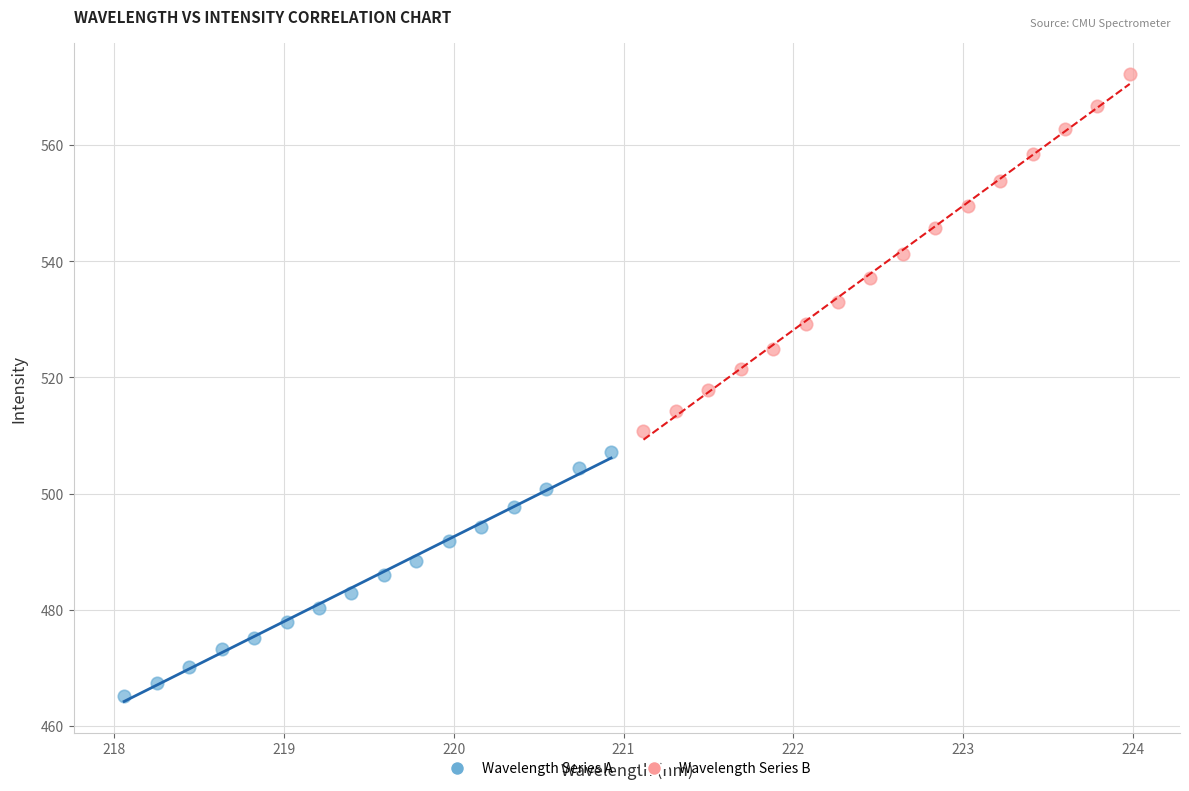

Which series has the widest spread of Y values?

Wavelength Series B